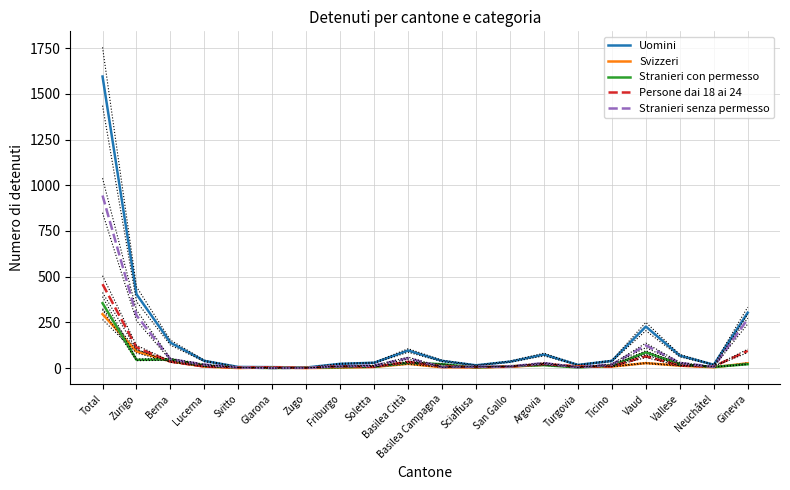

Reading left to right, what are all the values shown in this chart?

Uomini: Total=1595	Zurigo=404	Berna=139	Lucerna=39	Svitto=6	Glarona=5	Zugo=3	Friburgo=23	Soletta=29	Basilea Città=96	Basilea Campagna=39	Sciaffusa=15	San Gallo=35	Argovia=74	Turgovia=17	Ticino=39	Vaud=227	Vallese=68	Neuchâtel=18	Ginevra=303
Svizzeri: Total=295	Zurigo=91	Berna=37	Lucerna=8	Svitto=0	Glarona=3	Zugo=0	Friburgo=2	Soletta=6	Basilea Città=23	Basilea Campagna=4	Sciaffusa=3	San Gallo=7	Argovia=18	Turgovia=9	Ticino=8	Vaud=27	Vallese=13	Neuchâtel=4	Ginevra=26
Stranieri con permesso: Total=355	Zurigo=45	Berna=47	Lucerna=14	Svitto=3	Glarona=0	Zugo=2	Friburgo=5	Soletta=7	Basilea Città=29	Basilea Campagna=21	Sciaffusa=3	San Gallo=10	Argovia=16	Turgovia=3	Ticino=13	Vaud=86	Vallese=21	Neuchâtel=6	Ginevra=21
Persone dai 18 ai 24: Total=459	Zurigo=113	Berna=35	Lucerna=8	Svitto=3	Glarona=4	Zugo=1	Friburgo=10	Soletta=7	Basilea Città=34	Basilea Campagna=9	Sciaffusa=5	San Gallo=8	Argovia=23	Turgovia=8	Ticino=9	Vaud=64	Vallese=13	Neuchâtel=9	Ginevra=94
Stranieri senza permesso: Total=944	Zurigo=288	Berna=48	Lucerna=19	Svitto=3	Glarona=0	Zugo=1	Friburgo=10	Soletta=14	Basilea Città=54	Basilea Campagna=5	Sciaffusa=7	San Gallo=9	Argovia=27	Turgovia=4	Ticino=20	Vaud=124	Vallese=28	Neuchâtel=7	Ginevra=268